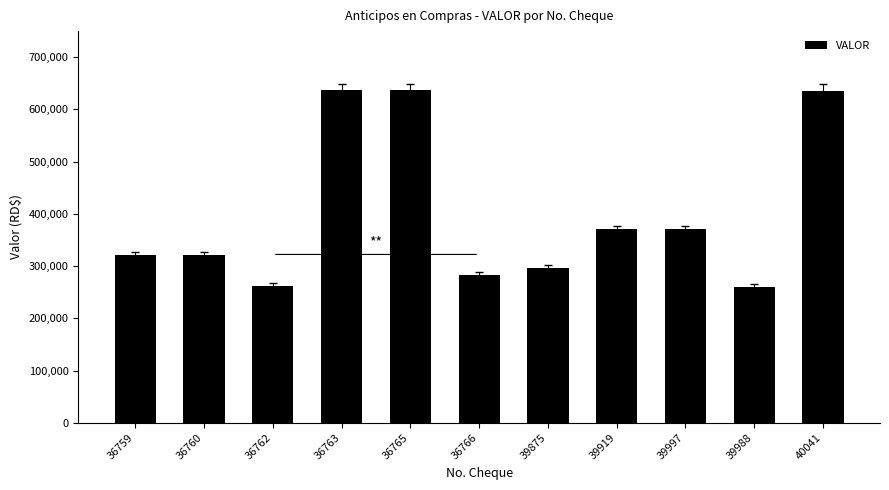

What is the sum of the values at 39997 and 36759?

691003.3